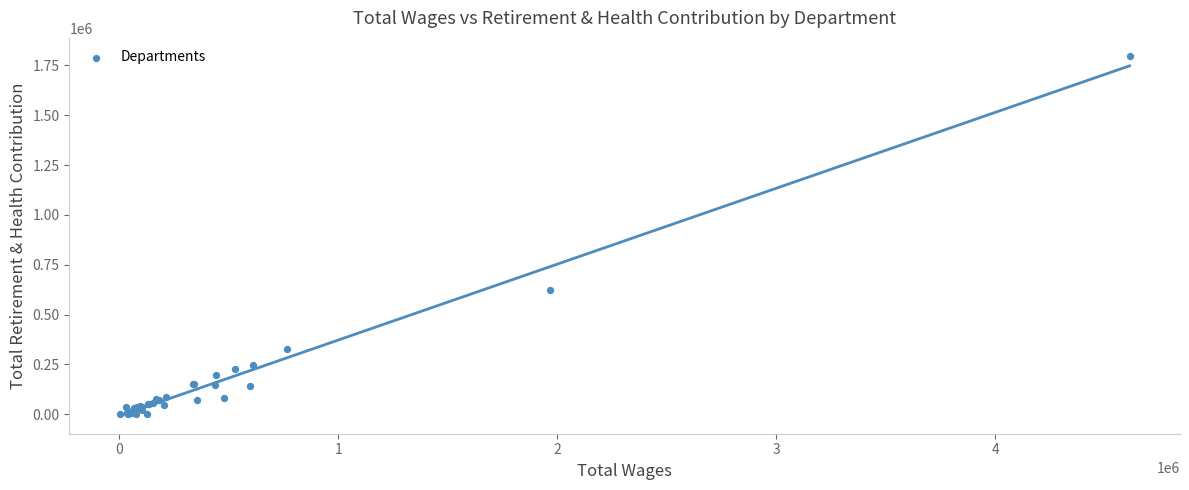

What Y value in the scatter plot is closest to 898836?

623850.0